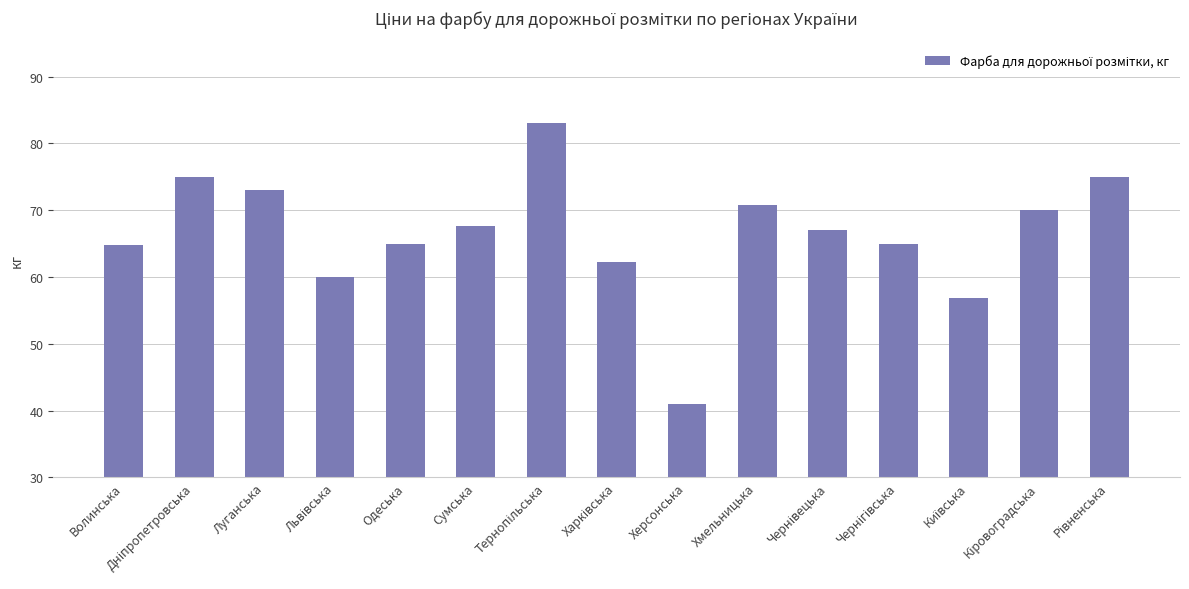

The value at Херсонська is 41.0. True or false?

True